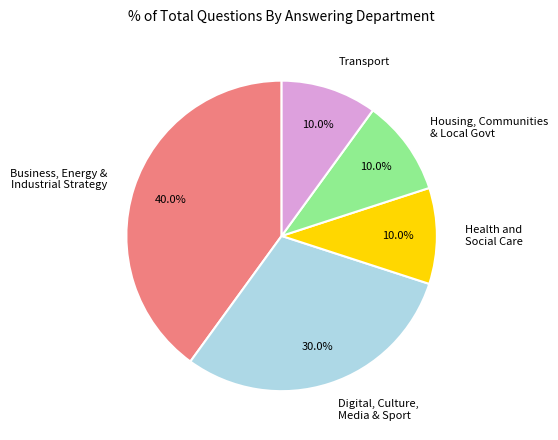

Is there any slice that represents more than half of the pie?

No